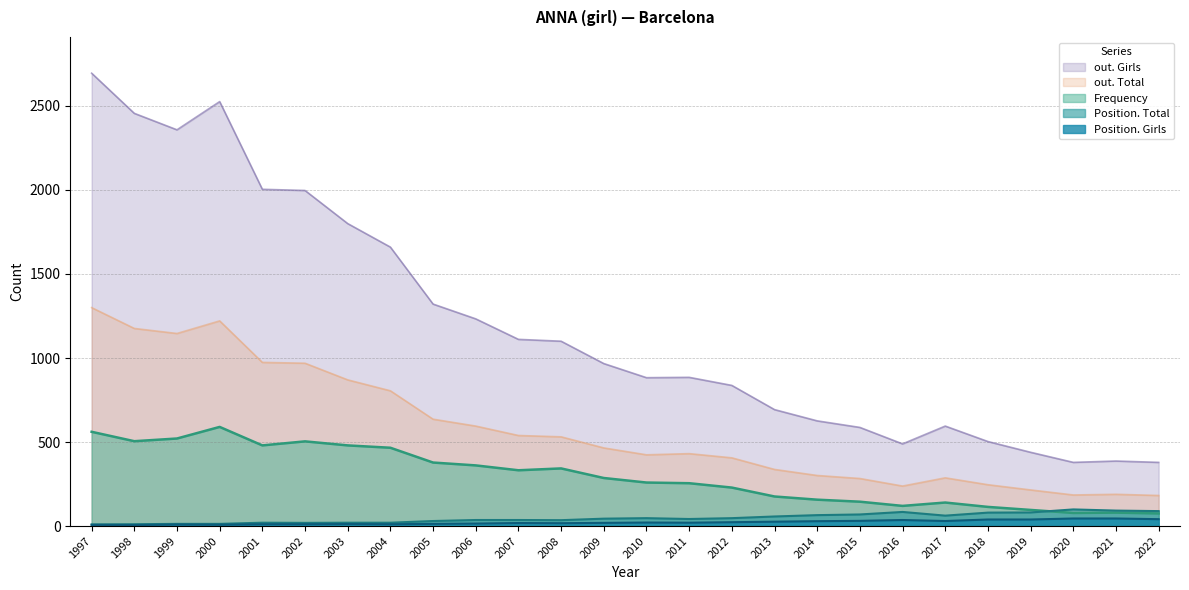

Is it true that out. Total equals 755 at 2011?

False